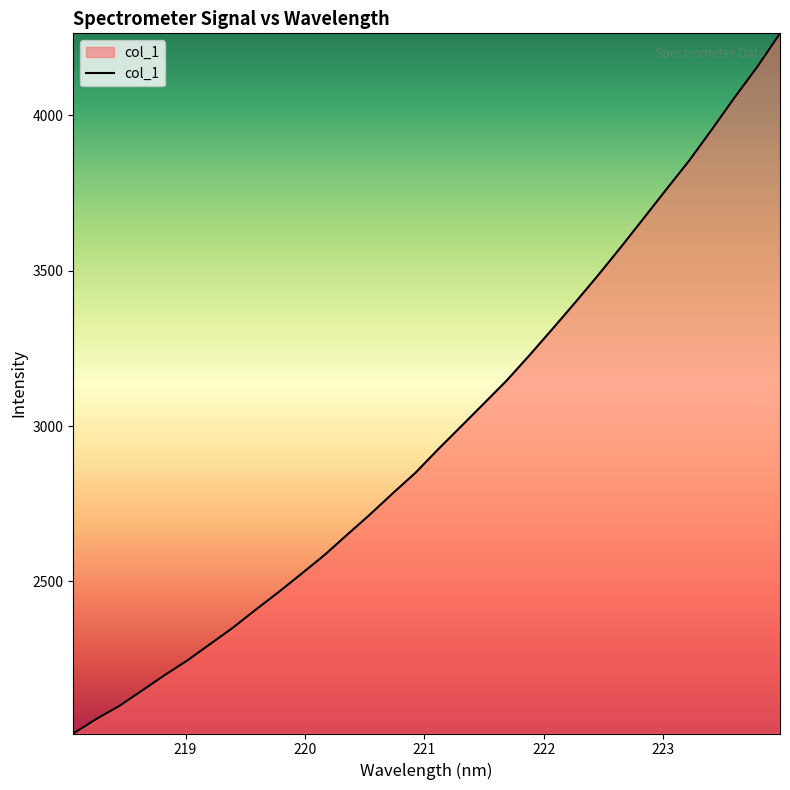

What is the greatest value displayed?

4264.4